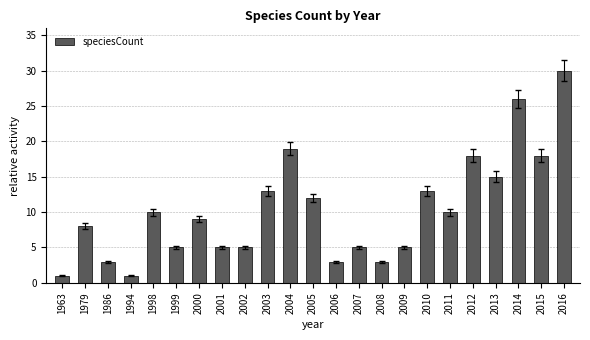

What is the change in value from 2007 to 2016?

+25